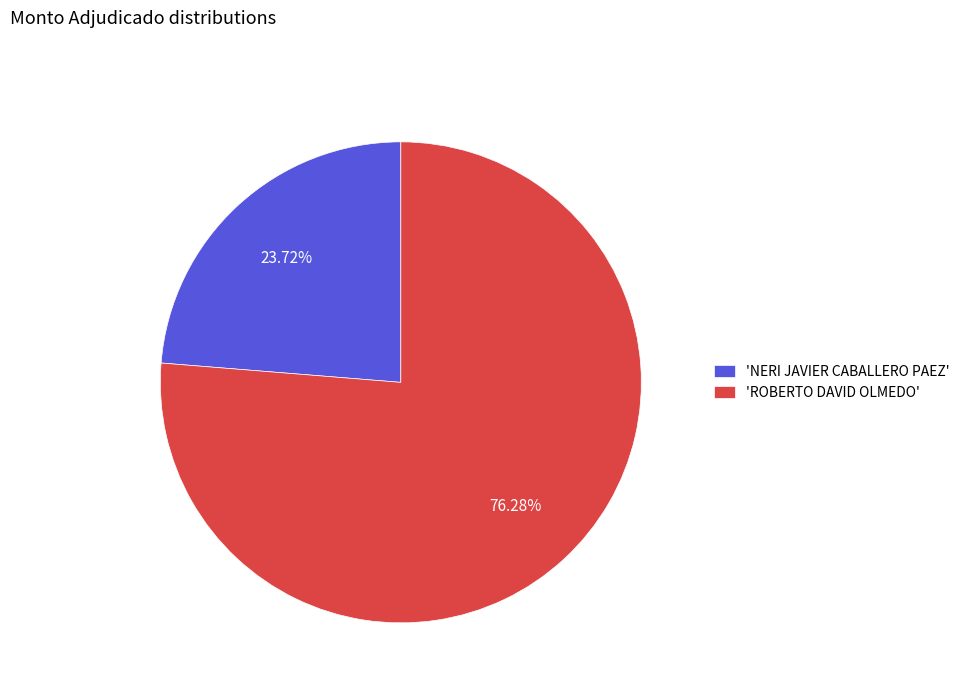

Approximately how many times larger is the value at 'NERI JAVIER CABALLERO PAEZ' compared to 'ROBERTO DAVID OLMEDO'?

0.3